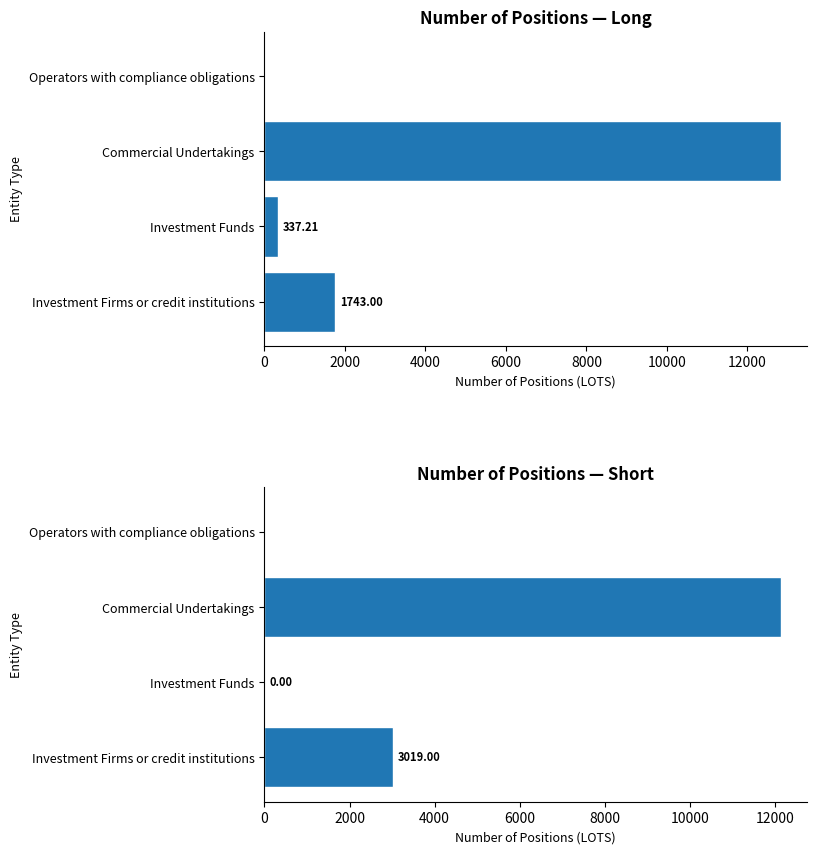

How many bars are there in each group?

2